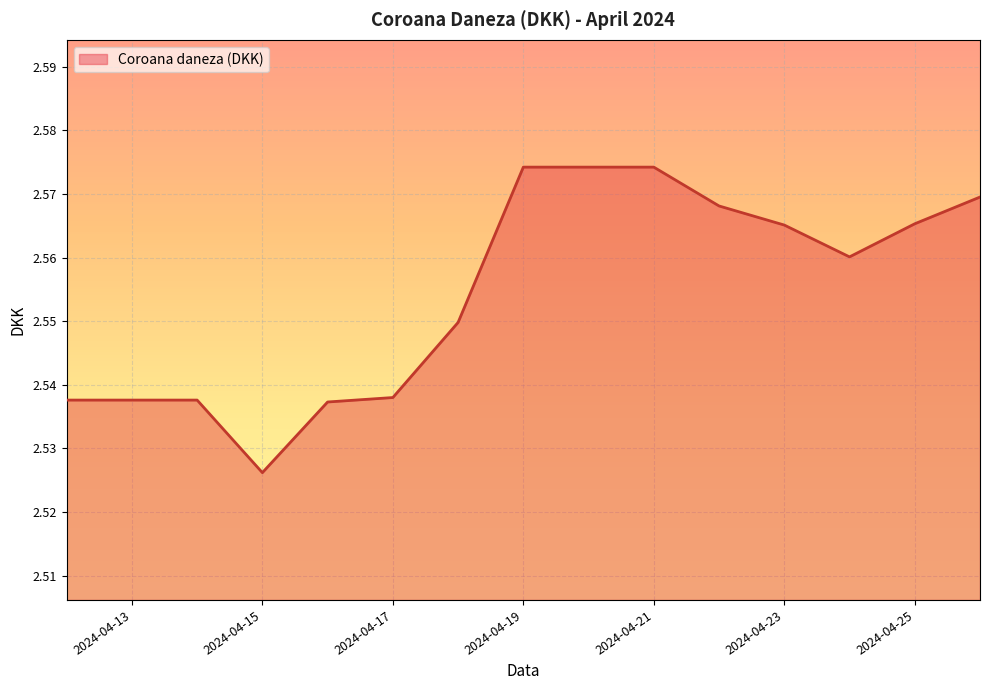

Reading right to left, list all the values displayed in this chart.

2024-04-26=2.6	2024-04-25=2.6	2024-04-24=2.6	2024-04-23=2.6	2024-04-22=2.6	2024-04-21=2.6	2024-04-20=2.6	2024-04-19=2.6	2024-04-18=2.5	2024-04-17=2.5	2024-04-16=2.5	2024-04-15=2.5	2024-04-14=2.5	2024-04-13=2.5	2024-04-12=2.5